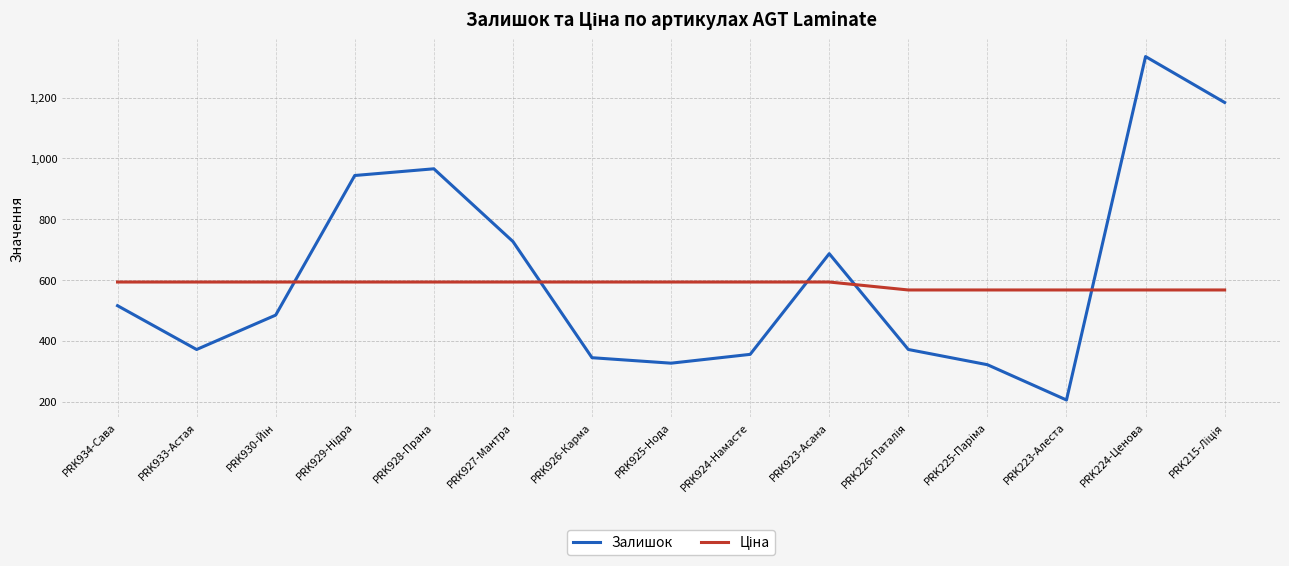

True or false: Залишок has more than 1 points higher than both neighbors.

True